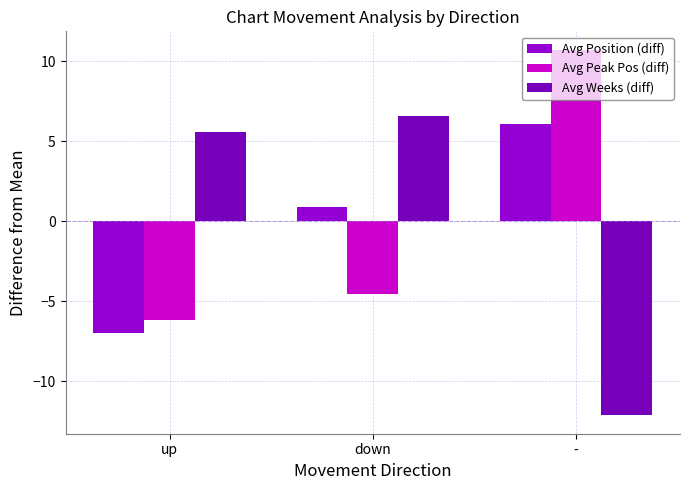

How many values in the Avg Position (diff) series exceed 0?

2